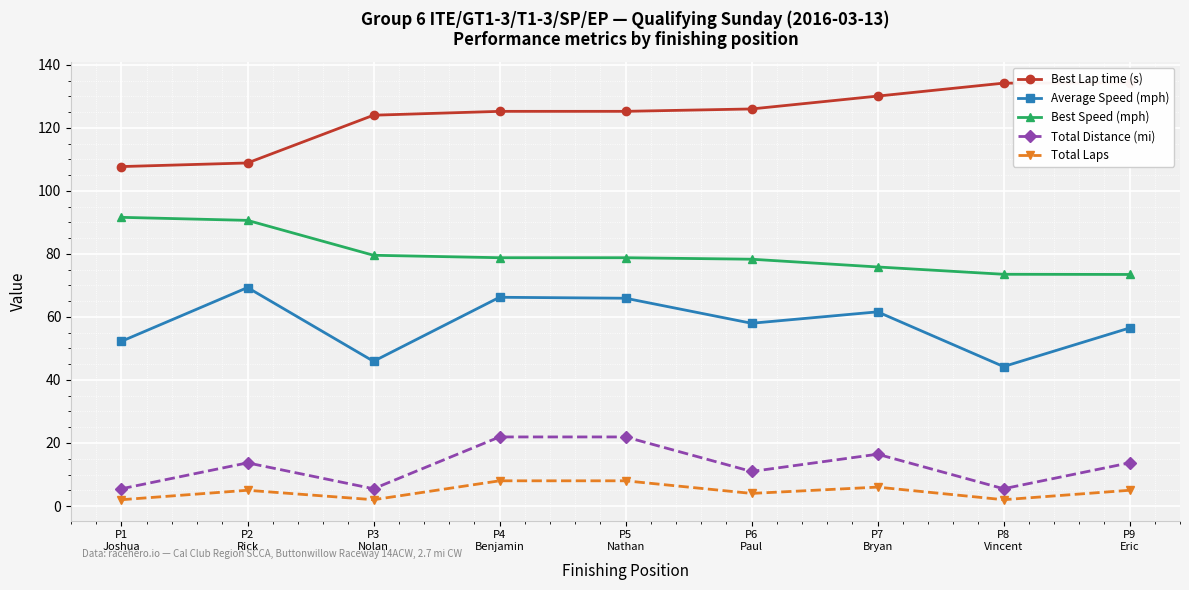

Where is the first local maximum for Total Laps?

P2
Rick